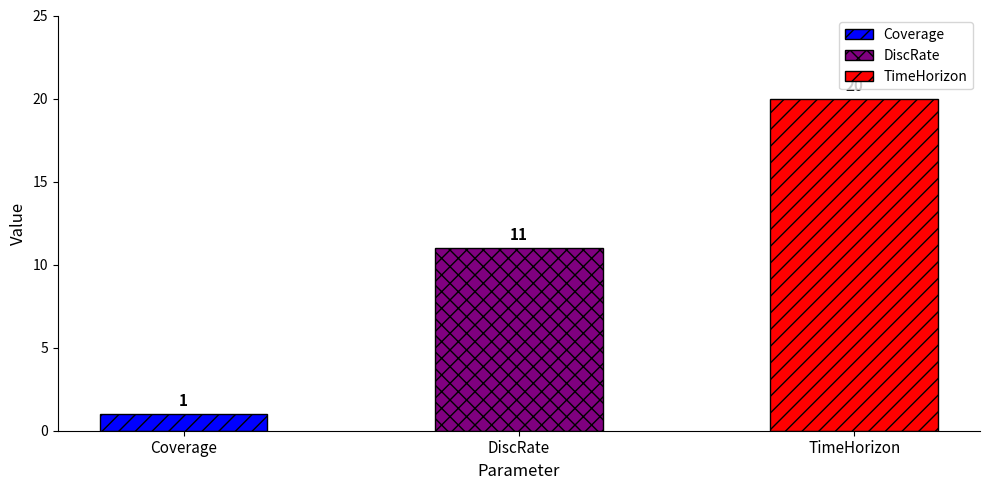

Reading right to left, what are all the values shown in this chart?

TimeHorizon=20	DiscRate=11	Coverage=1